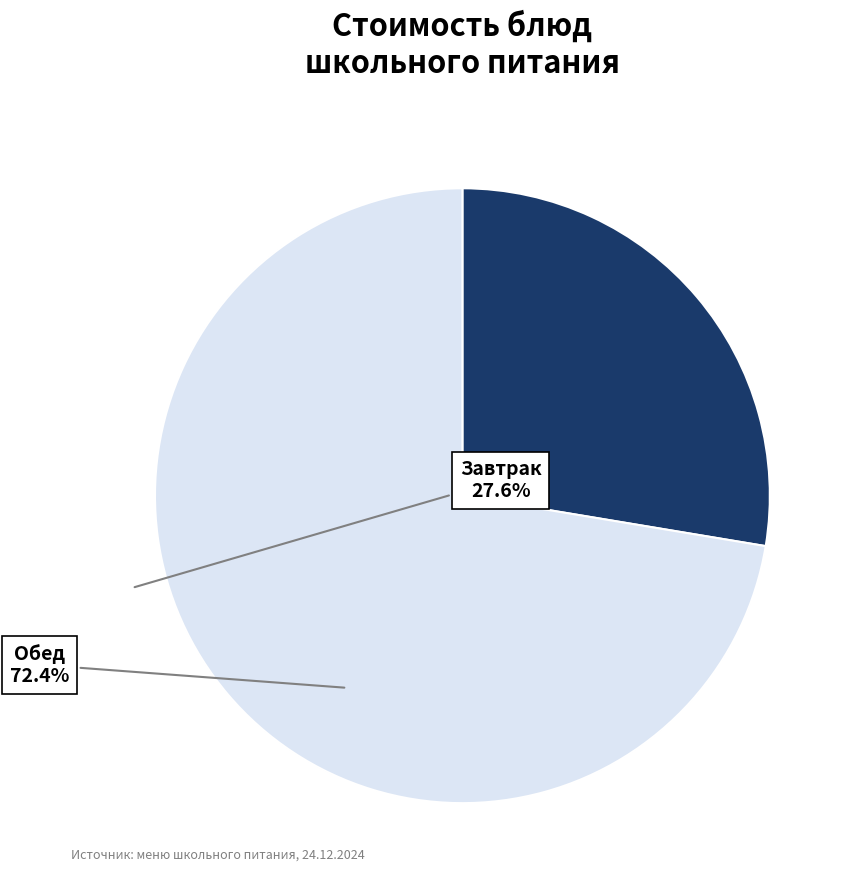

Is there any slice that represents more than half of the pie?

Yes